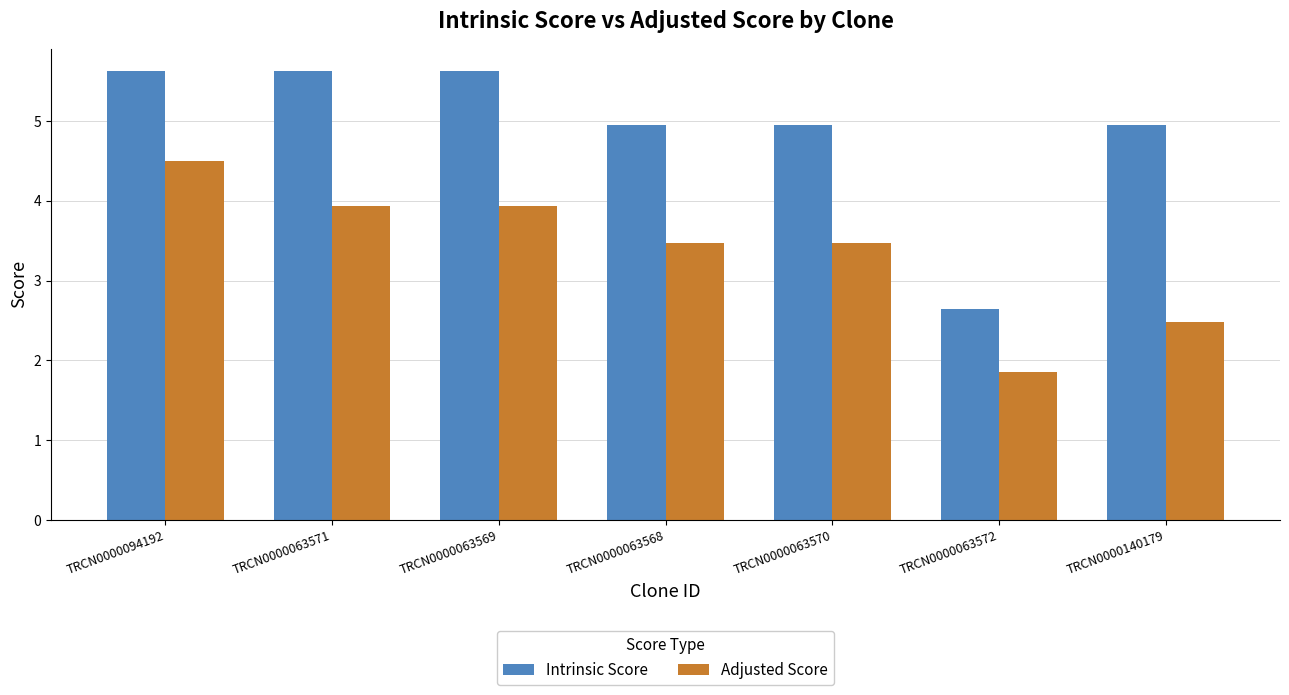

What is the label of the 6th bar from the right?

TRCN0000063571